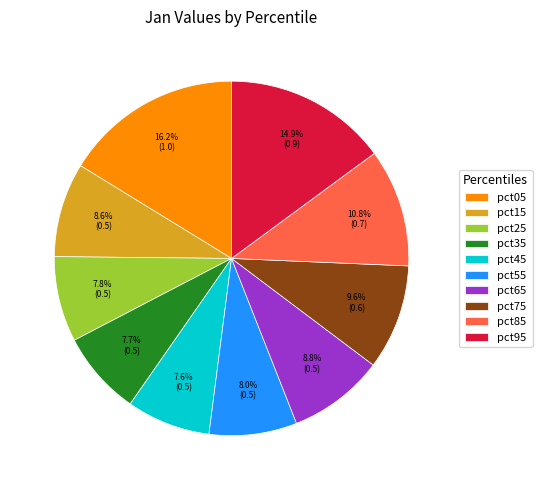

Which category has the biggest portion of the pie?

pct05